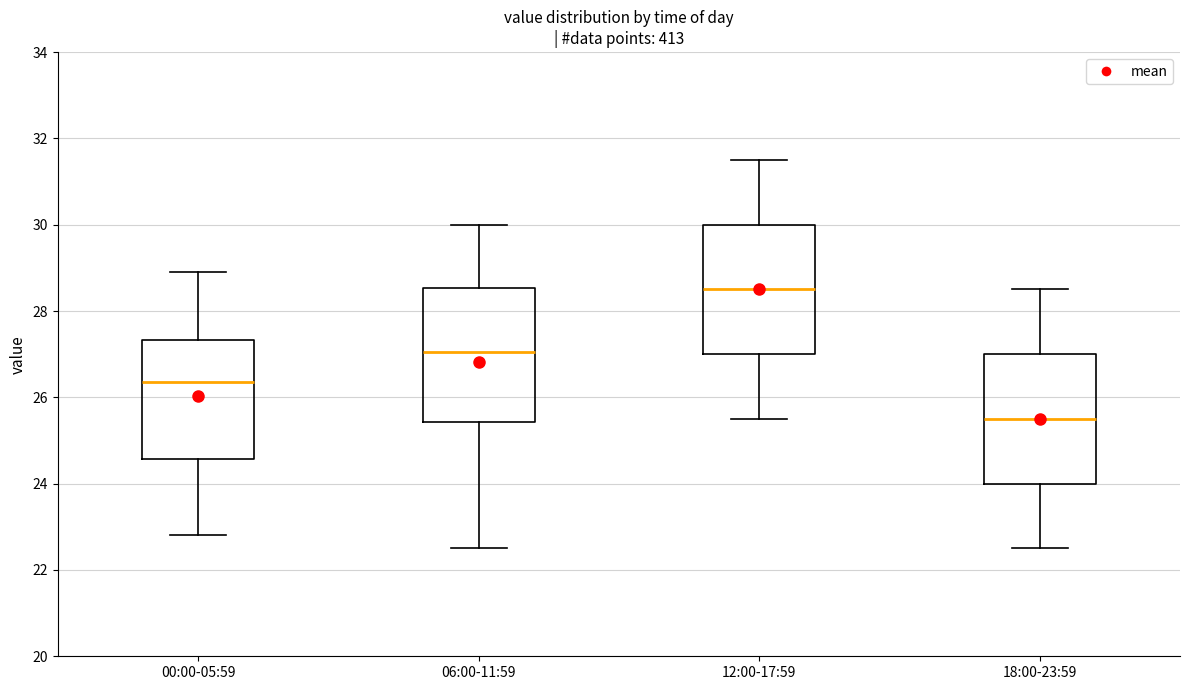

Which box's median line is the lowest?

18:00-23:59